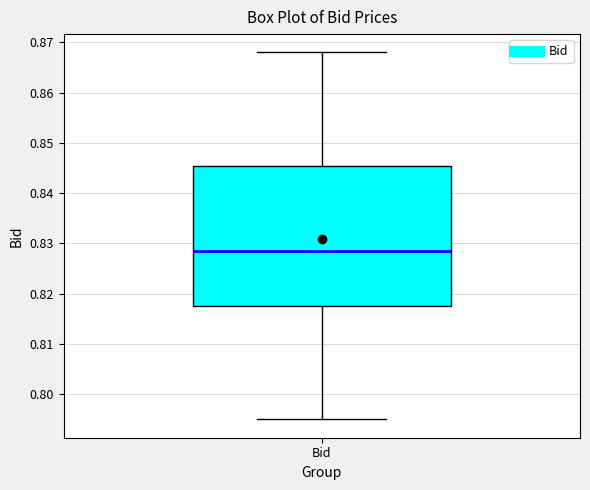

Where does the upper whisker of the box for Bid end on the y-axis? The values are not printed on the chart, so give them approximately, as read against the axis.

0.868